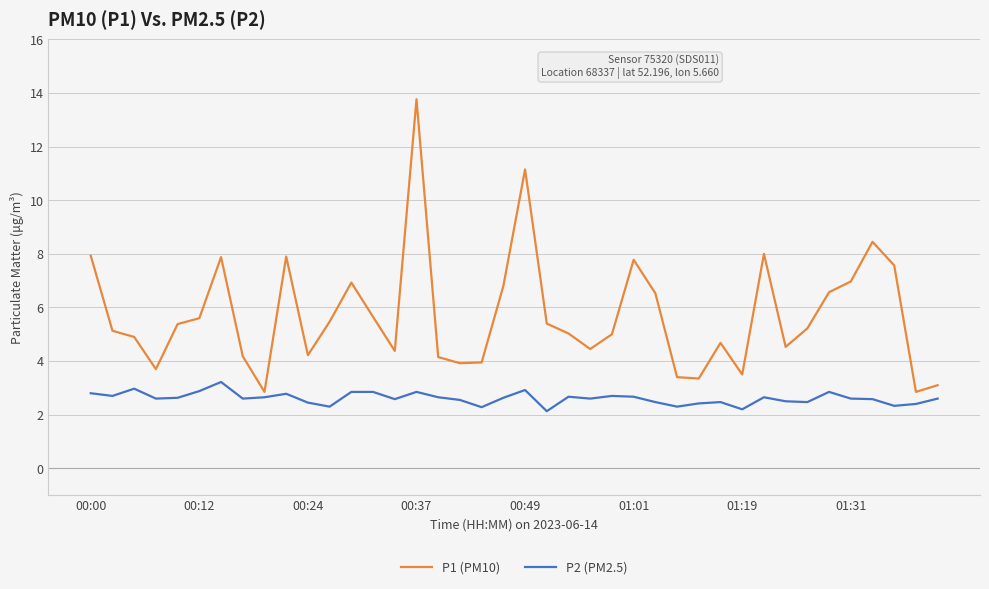

What is the greatest value displayed?

13.8